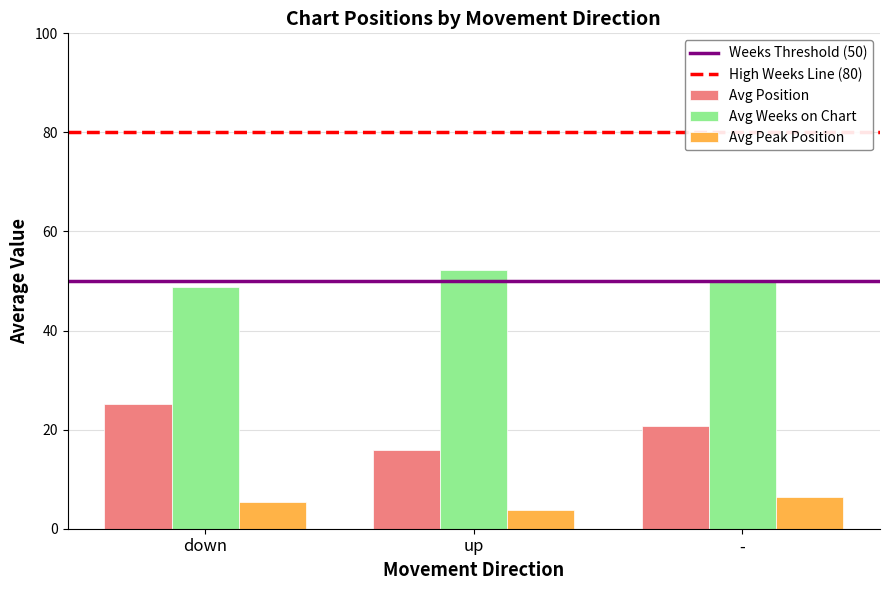

At which category is the sum across all series the highest?

down